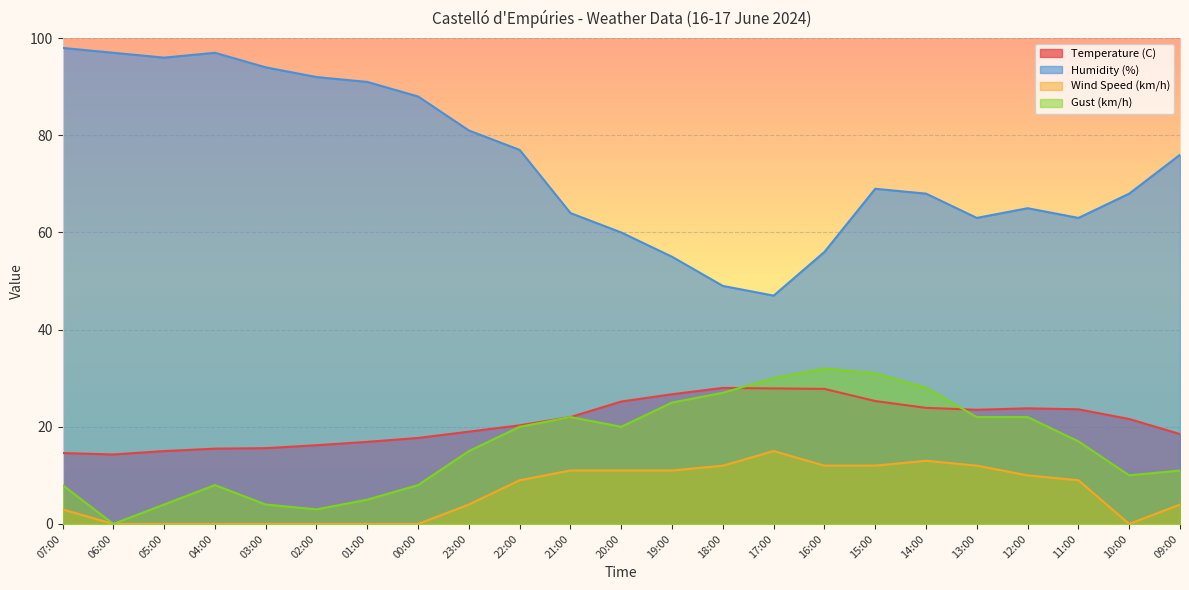

Reading right to left, list all the values displayed in this chart.

Temperature (C): 18.5	21.6	23.6	23.8	23.5	23.9	25.3	27.8	27.9	28.0	26.7	25.2	22.0	20.3	19.0	17.7	16.9	16.2	15.6	15.5	15.0	14.3	14.6
Humidity (%): 76.0	68.0	63.0	65.0	63.0	68.0	69.0	56.0	47.0	49.0	55.0	60.0	64.0	77.0	81.0	88.0	91.0	92.0	94.0	97.0	96.0	97.0	98.0
Wind Speed (km/h): 4.0	0.0	9.0	10.0	12.0	13.0	12.0	12.0	15.0	12.0	11.0	11.0	11.0	9.0	4.0	0.0	0.0	0.0	0.0	0.0	0.0	0.0	3.0
Gust (km/h): 11.0	10.0	17.0	22.0	22.0	28.0	31.0	32.0	30.0	27.0	25.0	20.0	22.0	20.0	15.0	8.0	5.0	3.0	4.0	8.0	4.0	0.0	8.0